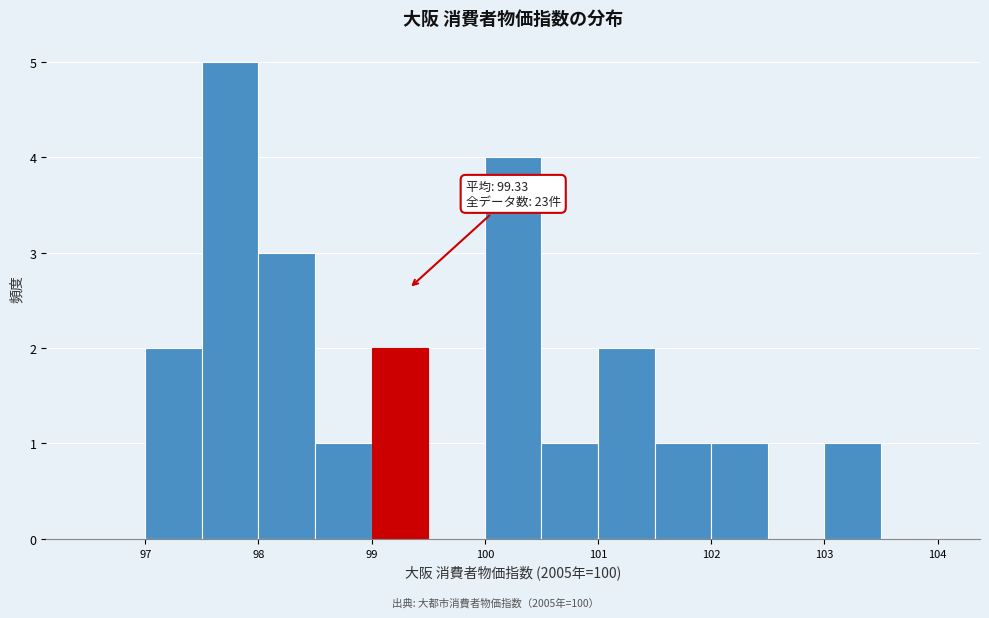

Which range on the x-axis has the tallest bar?

97.5 to 98.0